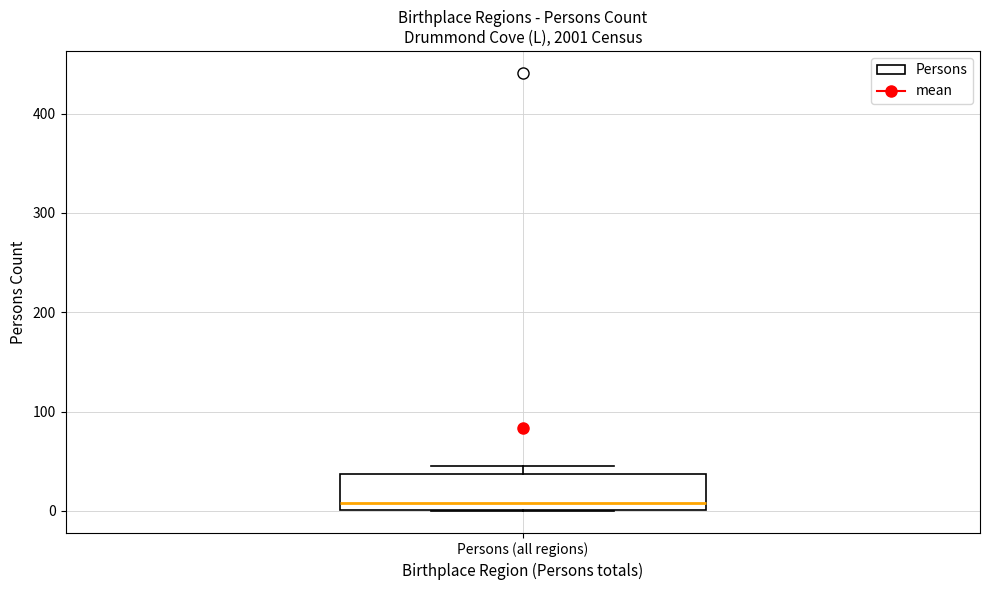

Read this box plot against the y-axis: the position of the median line, the range covered by the box, and the ends of both whiskers. The values are not printed on the chart, so give them approximately, as read against the axis.

median 10, box 0 to 40, whiskers 0 to 50